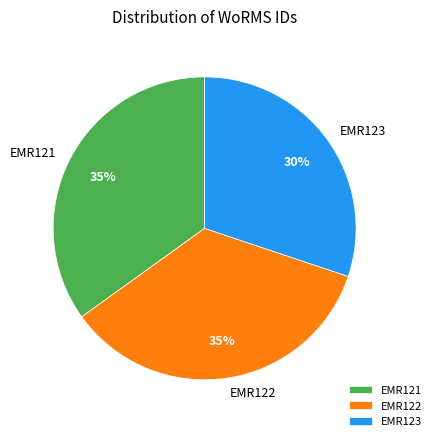

How many slices are in this pie chart?

3